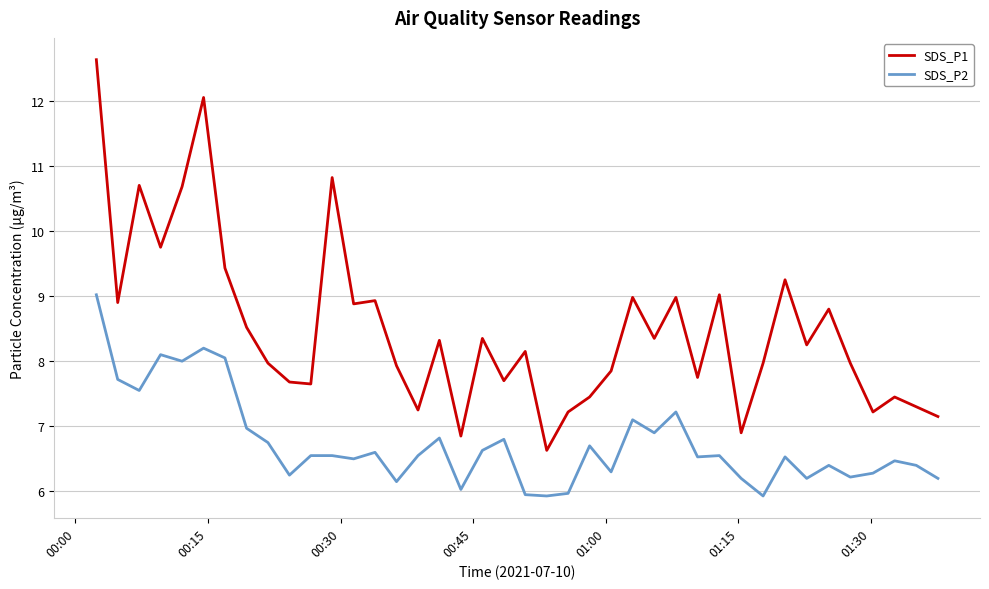

What is the highest value of the SDS_P1 series?

12.6